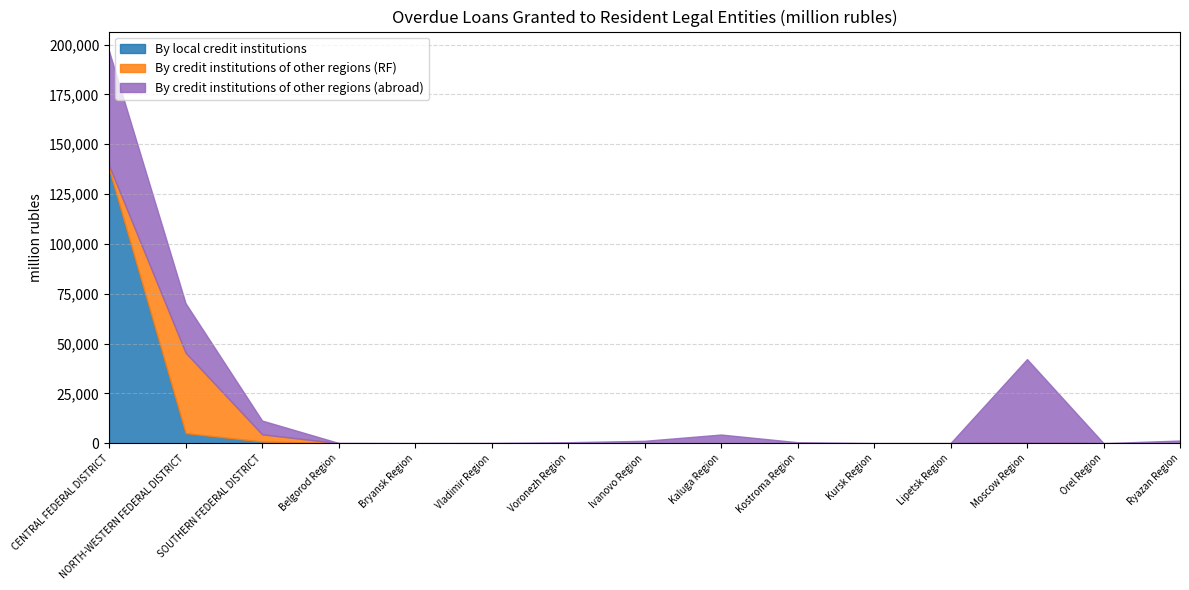

What is the maximum value shown in the chart?

137525